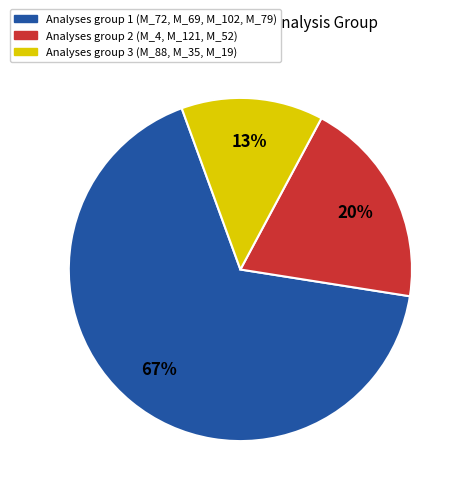

To the nearest percent, what is the average slice percentage?

33%